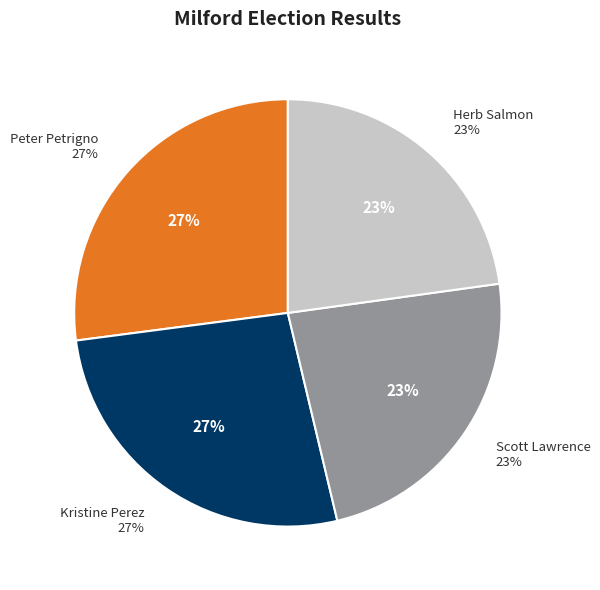

Between Kristine Perez and Herb Salmon, which is larger?

Kristine Perez